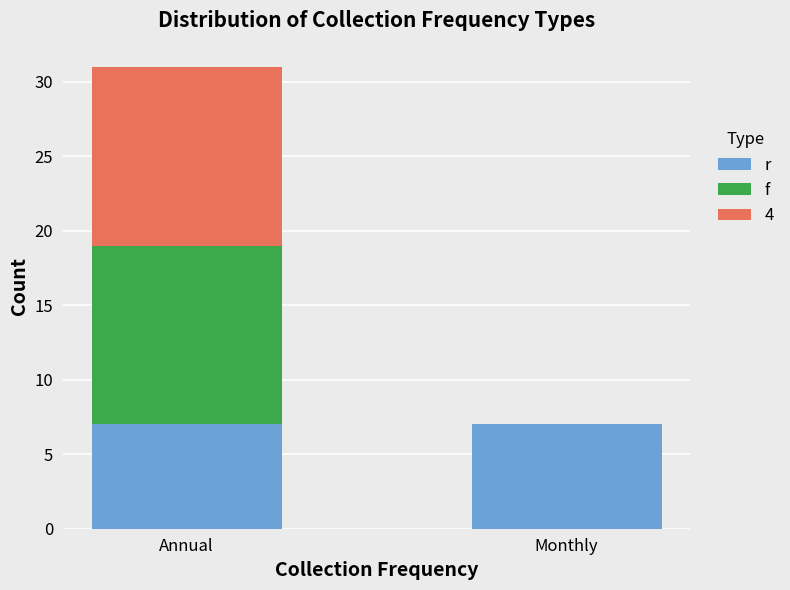

At which category is the sum across all series the highest?

Annual